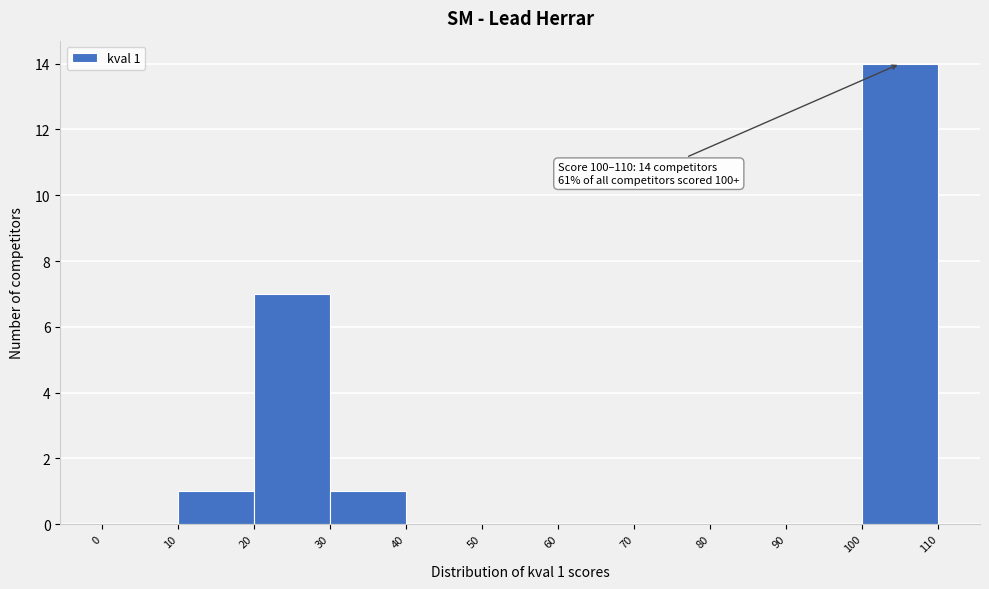

Which range on the x-axis has the tallest bar?

100 to 110